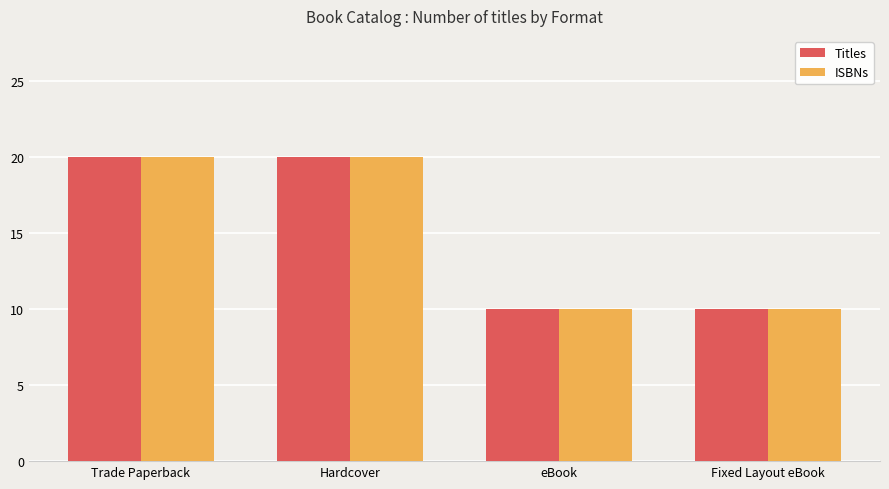

How many values in the ISBNs series are below 20?

2